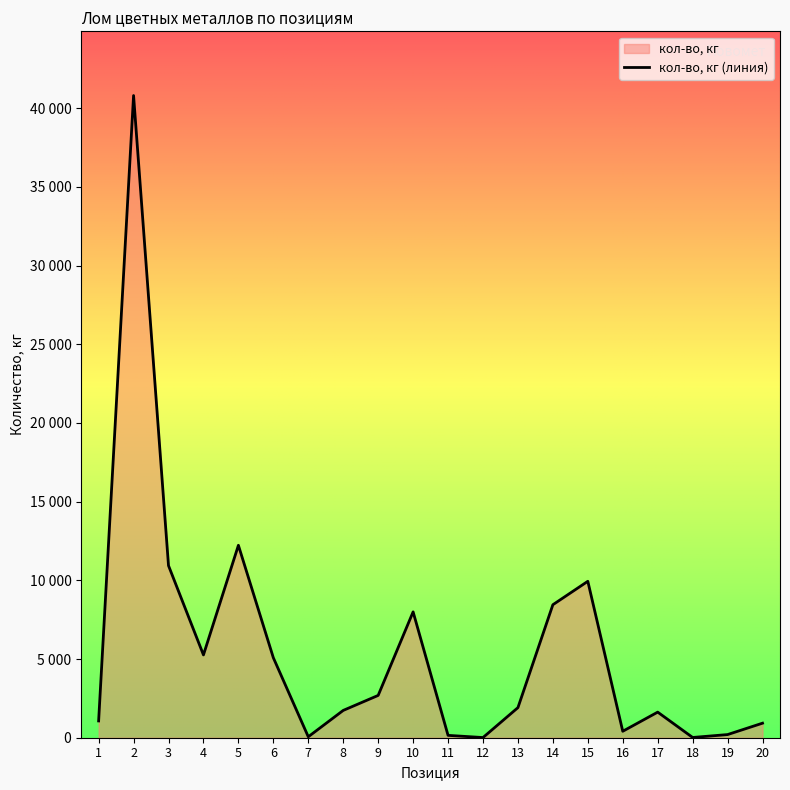

Reading left to right, transcribe all the data shown in this chart.

1=1066	2=40800	3=10934	4=5261	5=12226	6=5082	7=60	8=1735	9=2688	10=7996	11=150	12=11	13=1912	14=8450	15=9938	16=410	17=1626	18=16	19=200	20=924